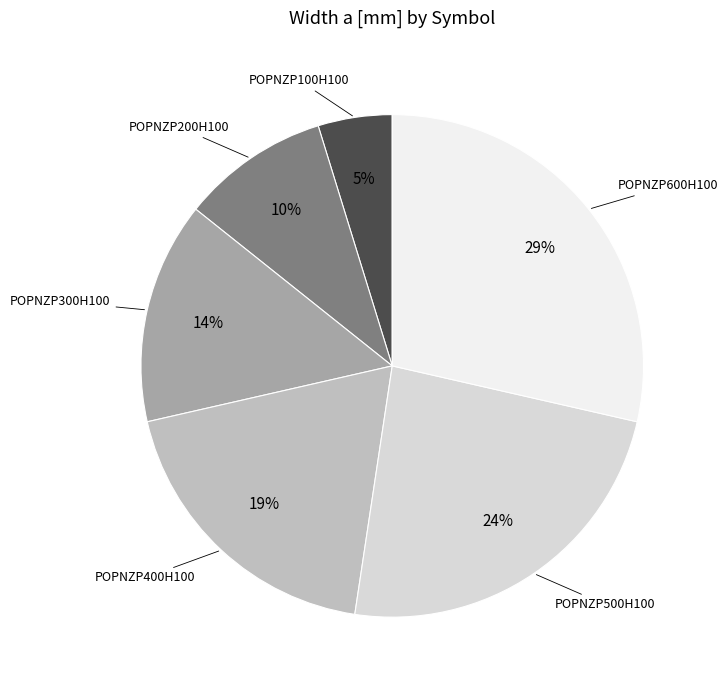

To the nearest percent, what is the average slice percentage?

17%